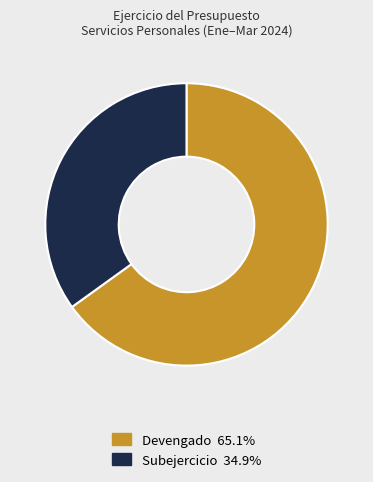

True or false: Subejercicio accounts for 21% of the total.

False